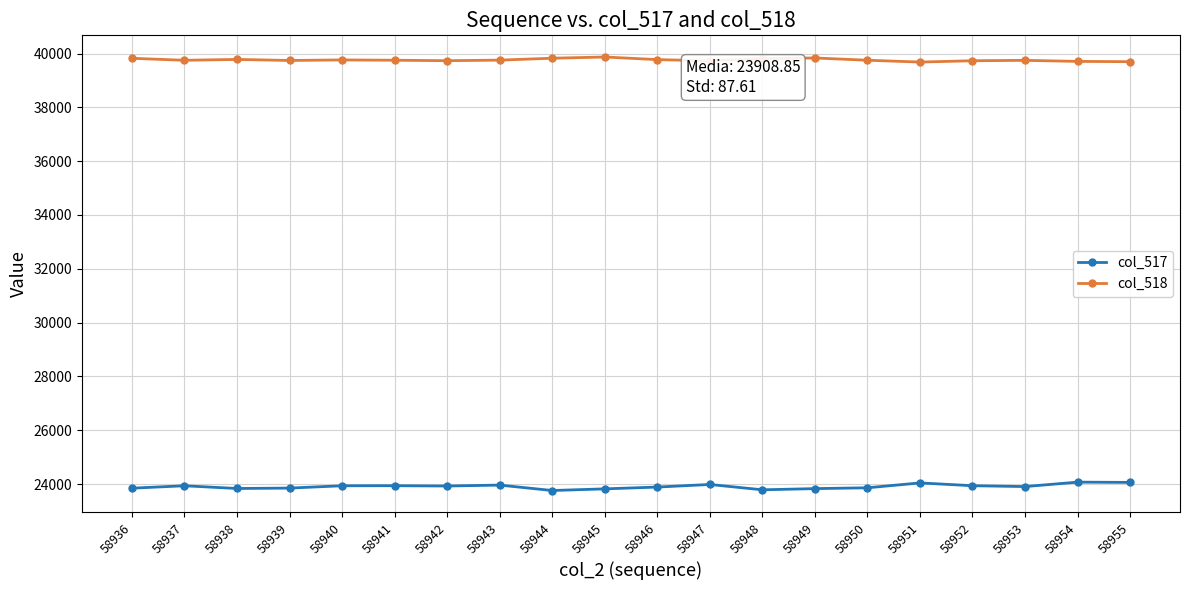

Count the number of categories in the chart.

20